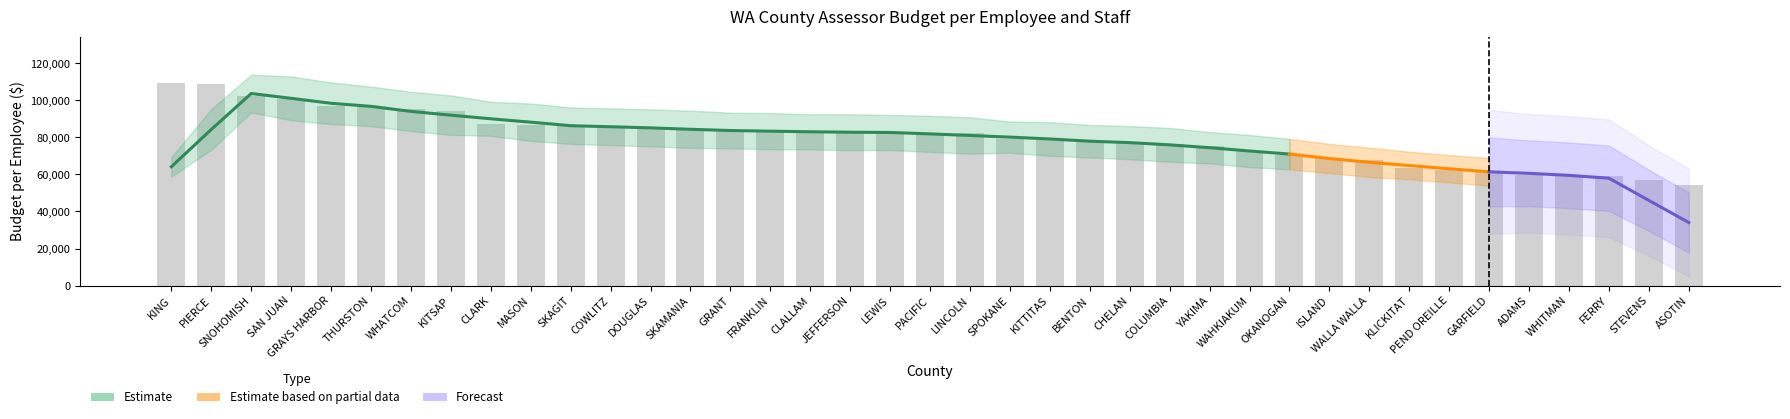

The value at SNOHOMISH is 71009.2. True or false?

False